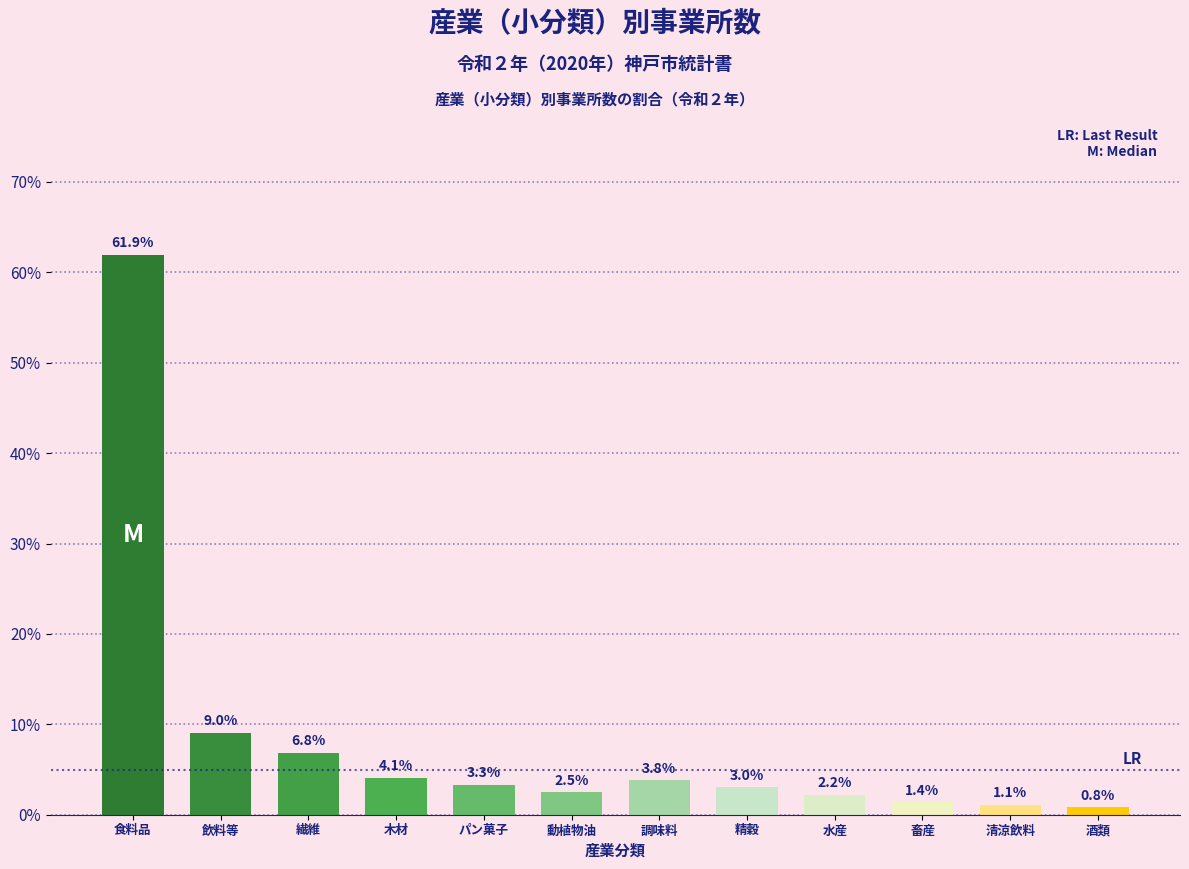

Reading left to right, list all the values displayed in this chart.

61.9	9.0	6.8	4.1	3.3	2.5	3.8	3.0	2.2	1.4	1.1	0.8